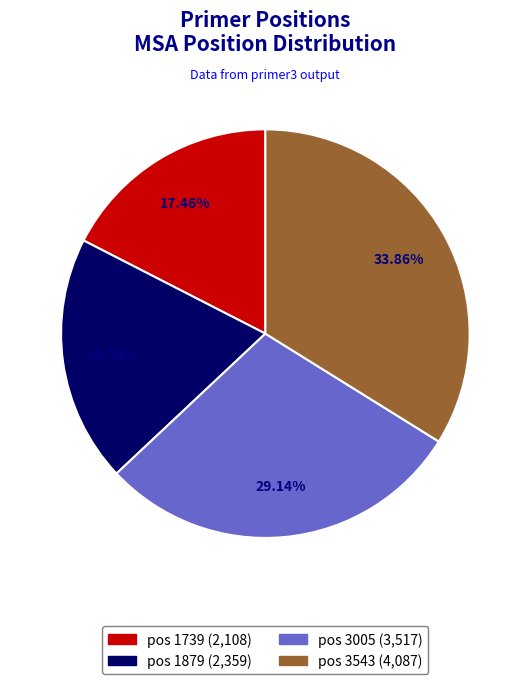

Does any single category account for the majority?

No